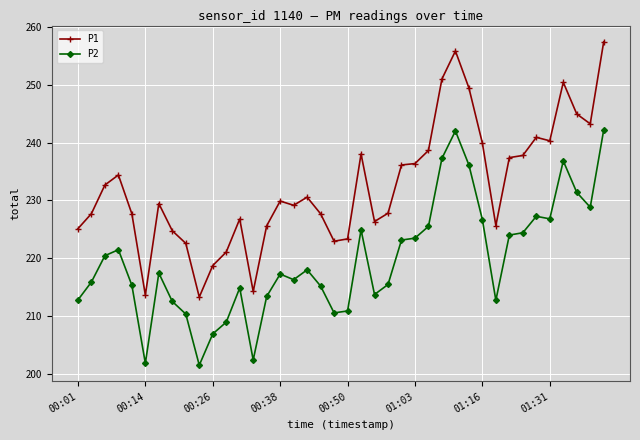

What are all the series names shown in the legend?

P1, P2